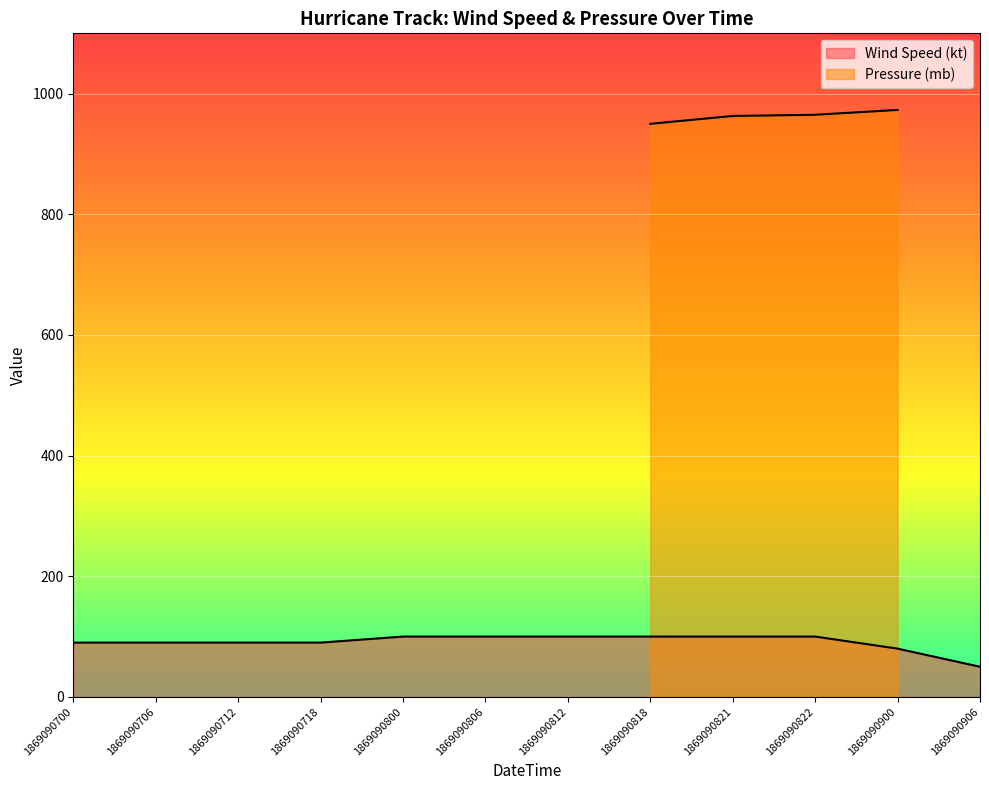

True or false: the data has more than 2 interior local peaks.

False